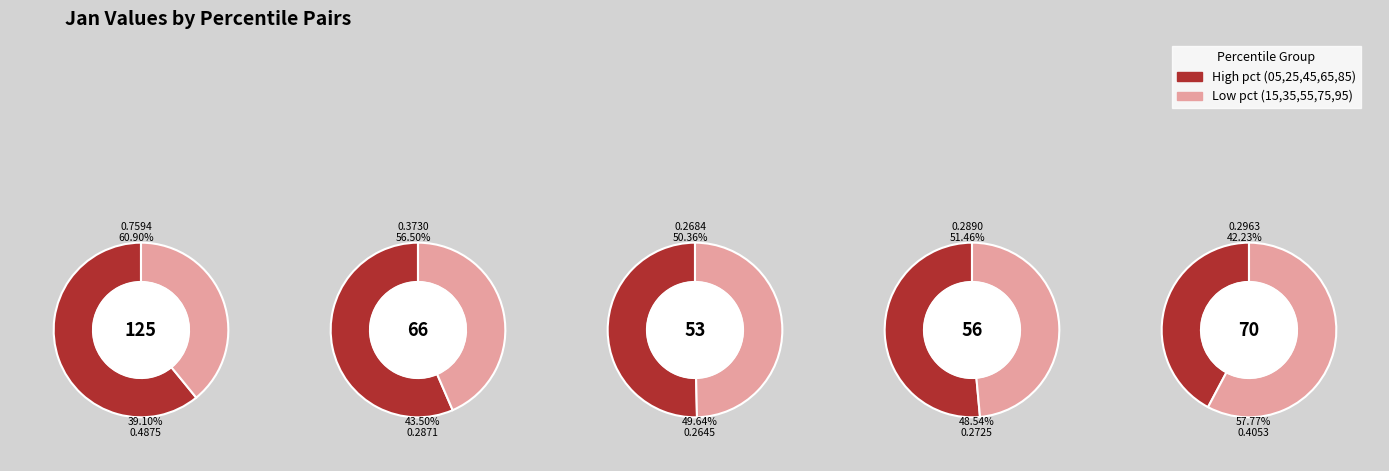

To the nearest percent, what portion does pct65 represent?

8%